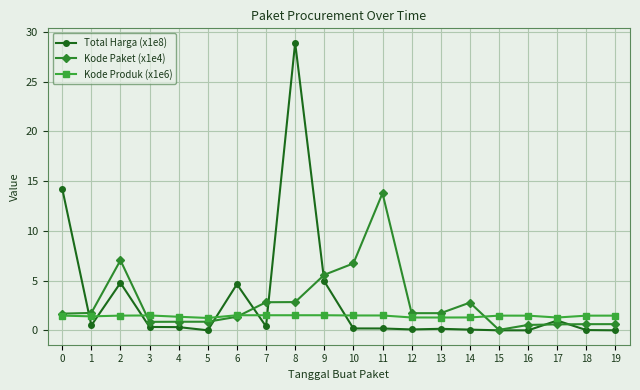

Is the value of Kode Paket (x1e4) at 5 greater than the value of Kode Produk (x1e6) at 13?

No